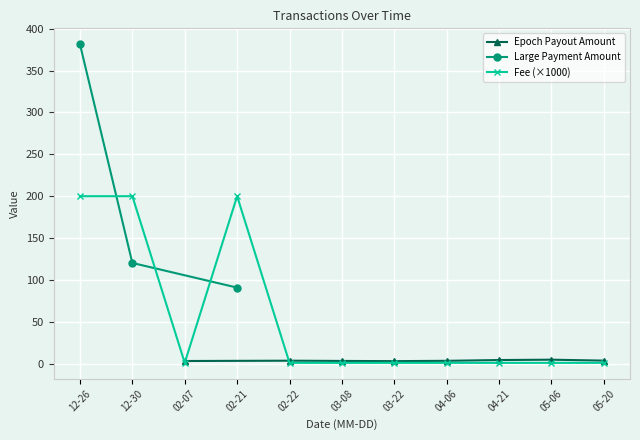

Which series changed the most between 2023-12-26 and 2023-12-30?

Amount